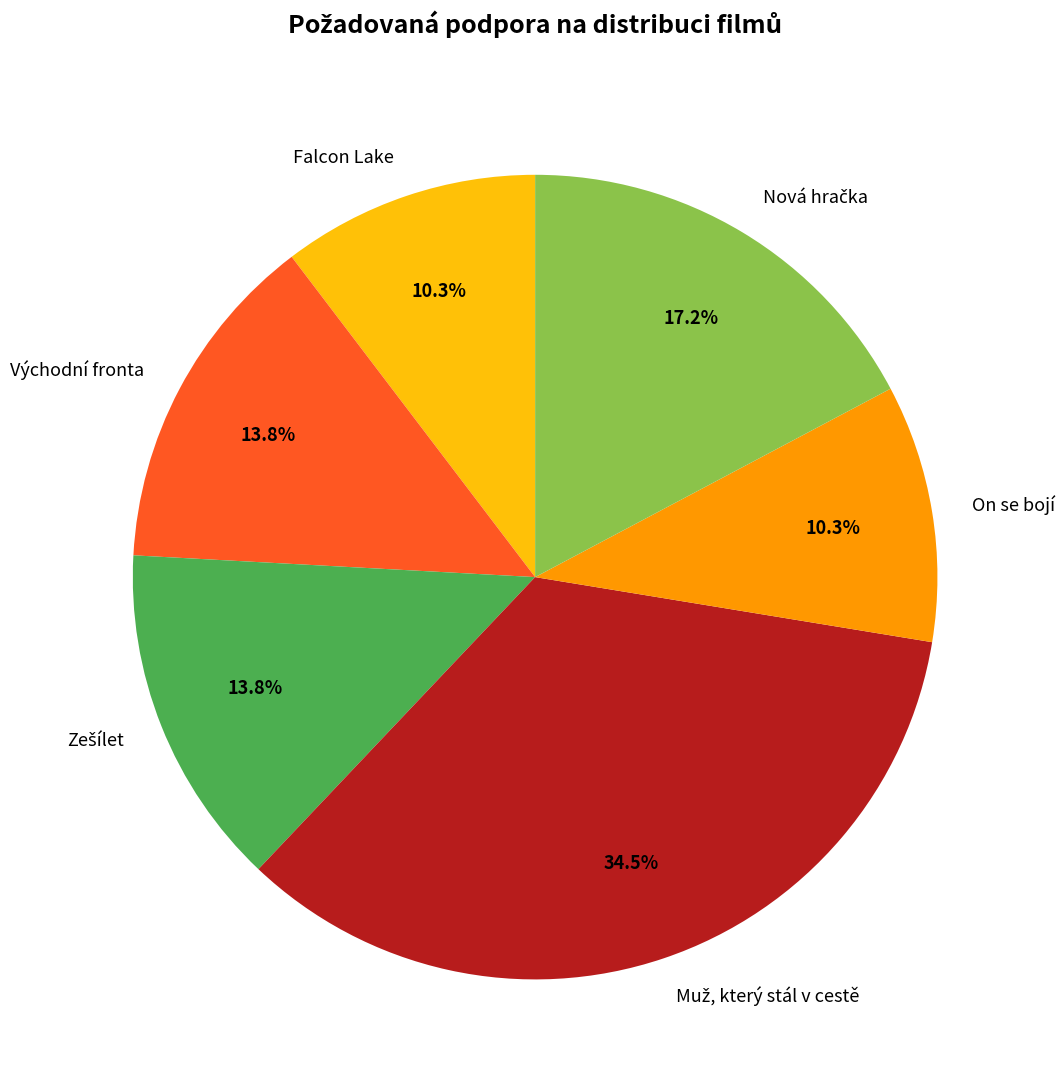

What is the total percentage of Východní fronta and Falcon Lake?

24.1%